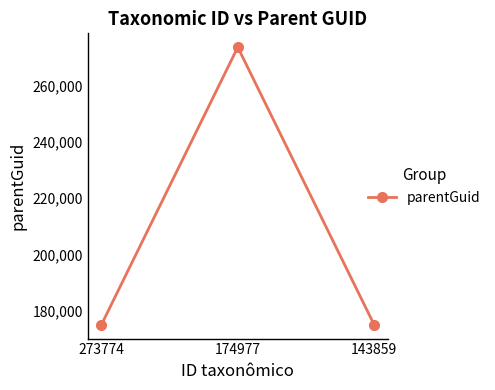

True or false: the data shows 174983 at 143859.

True